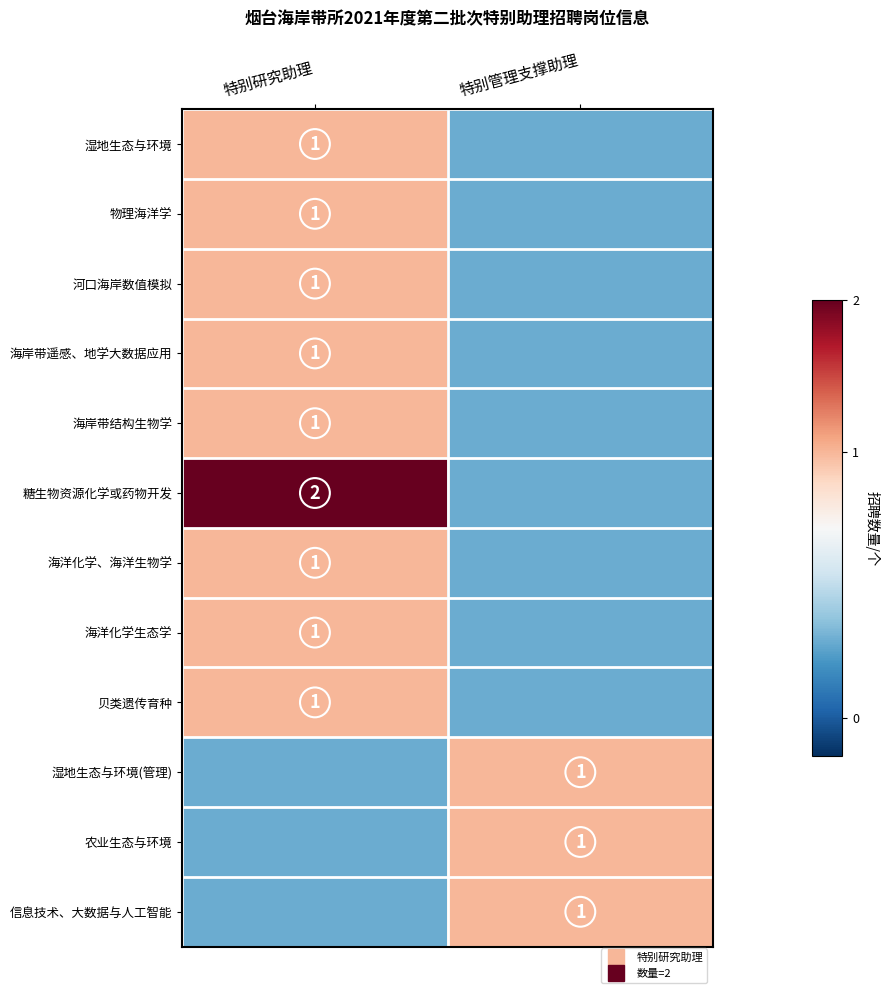

Which series changed the most between 特别研究助理 and 特别管理支撑助理?

糖生物资源化学或药物开发